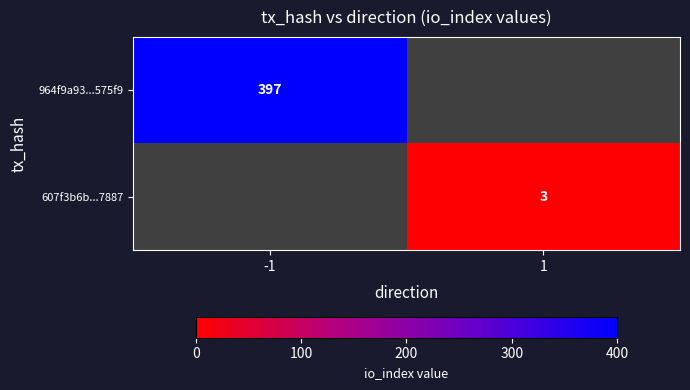

How many data points does each series have?

2